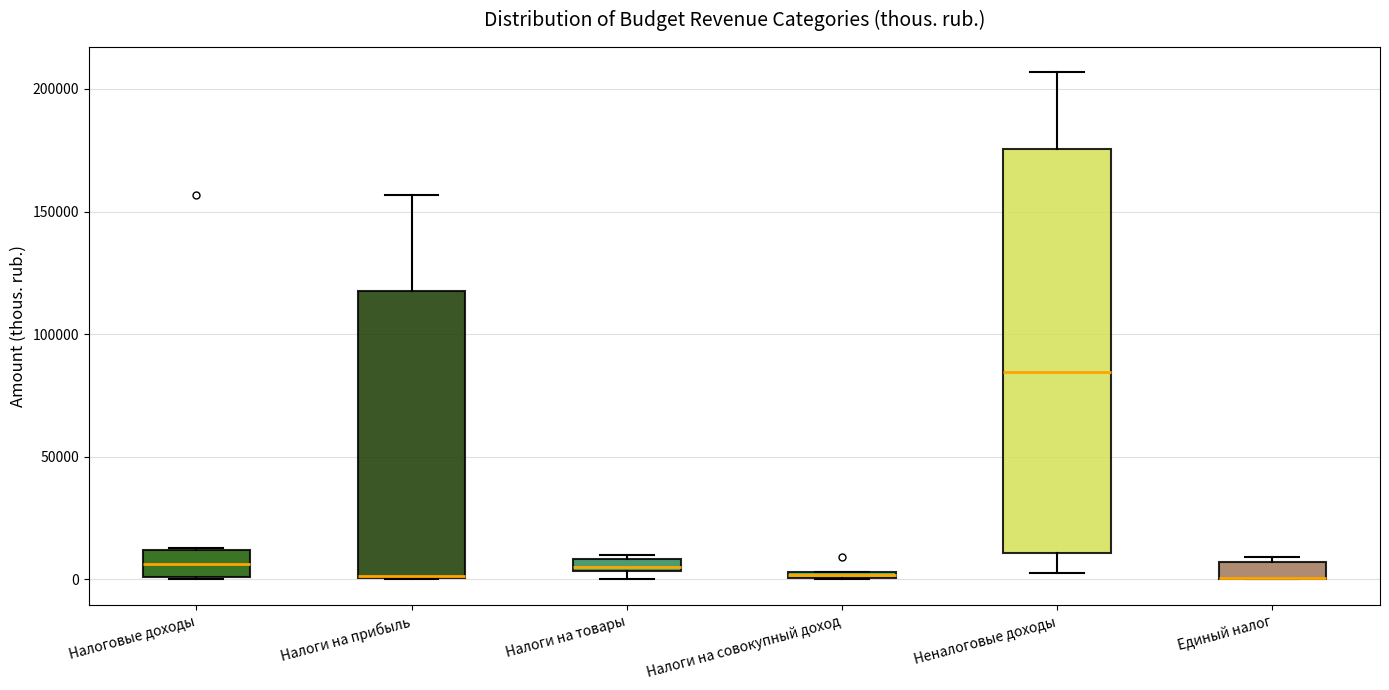

Comparing the boxes themselves (not the whiskers), which one is the tallest?

Неналоговые доходы